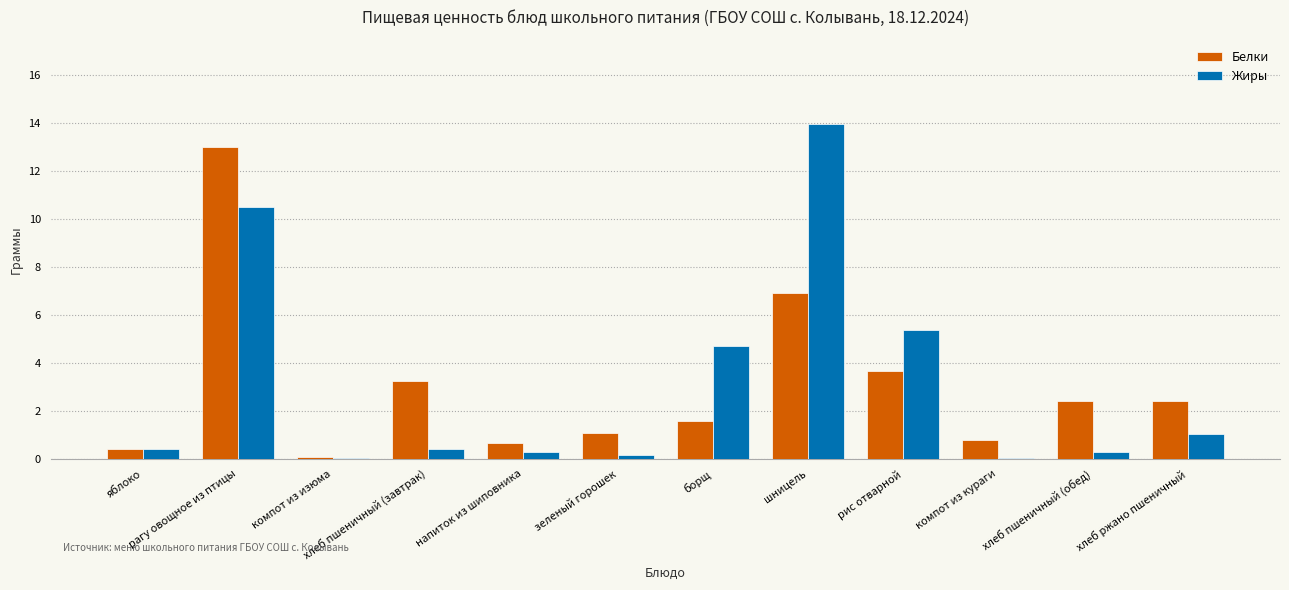

What is the maximum value for Жиры?

14.0